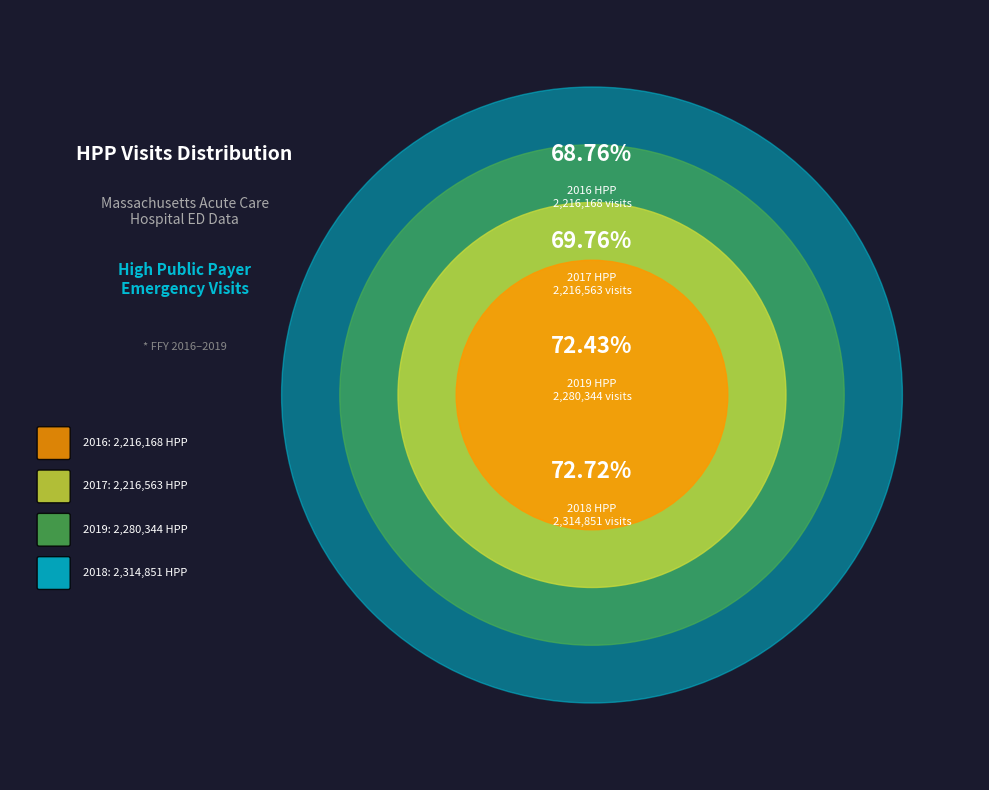

How much of the chart is everything except 2018?

74.4%